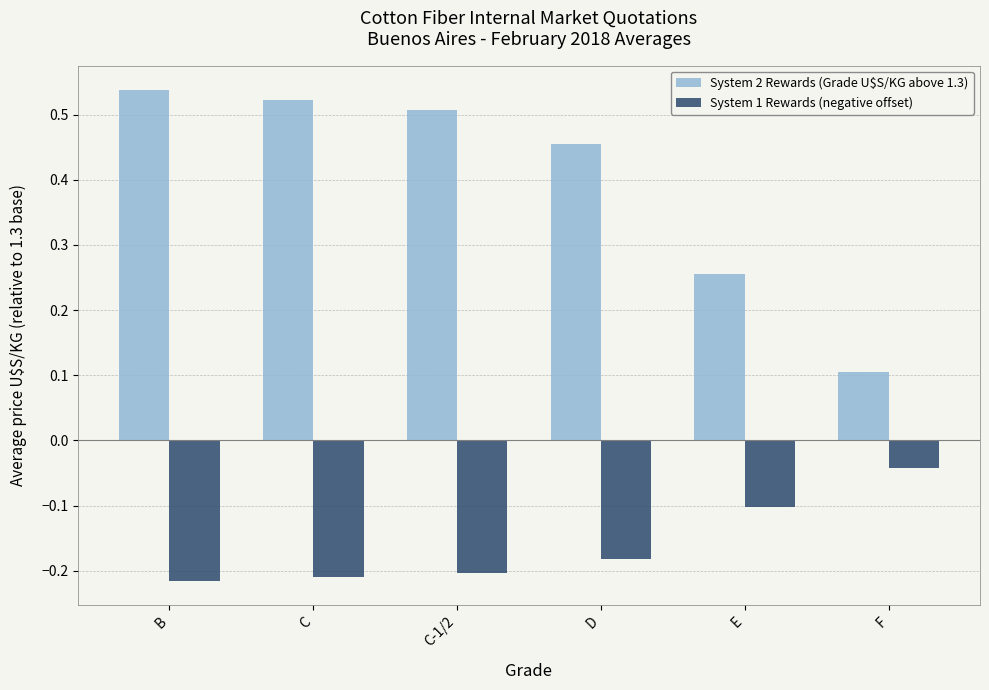

At how many categories does at least one series exceed 0?

6